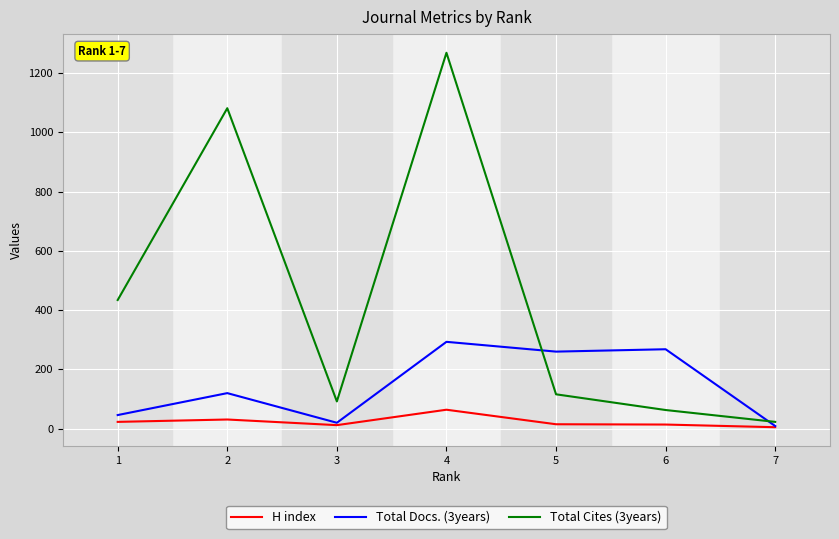

What is the difference between the second highest and second lowest values in the Total Cites (3years) series?

1018